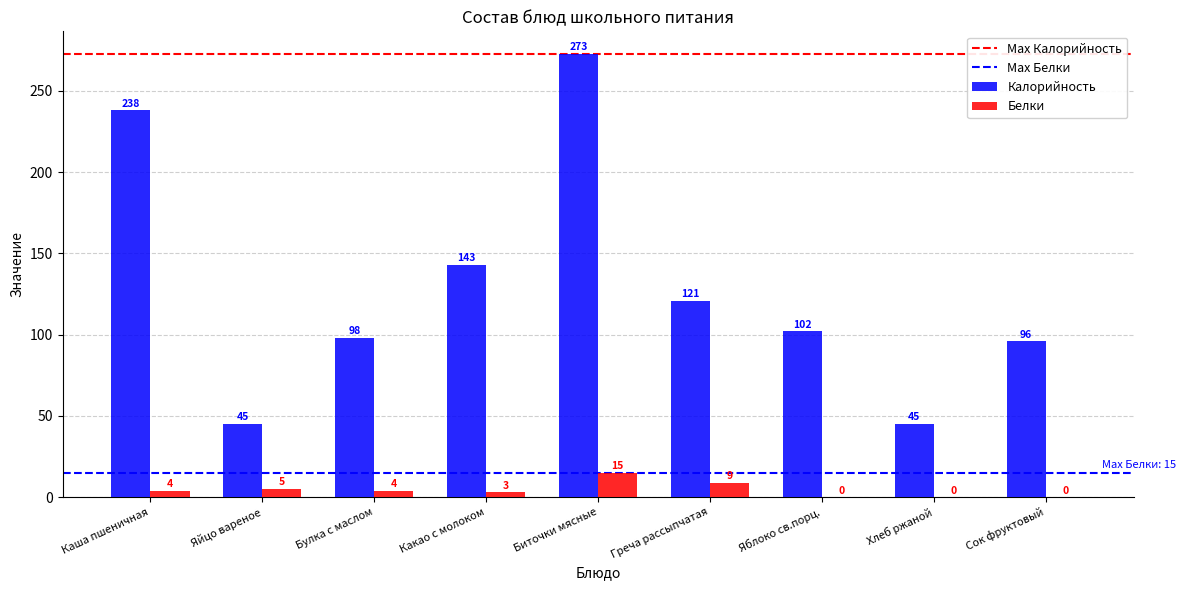

What is the total value across all series at Булка с маслом?

102